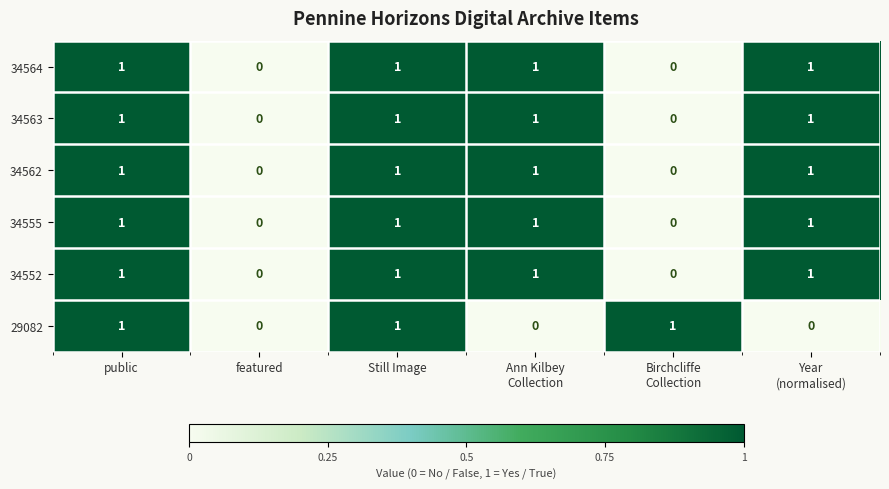

How many 34562 values are between 0 and 1?

6